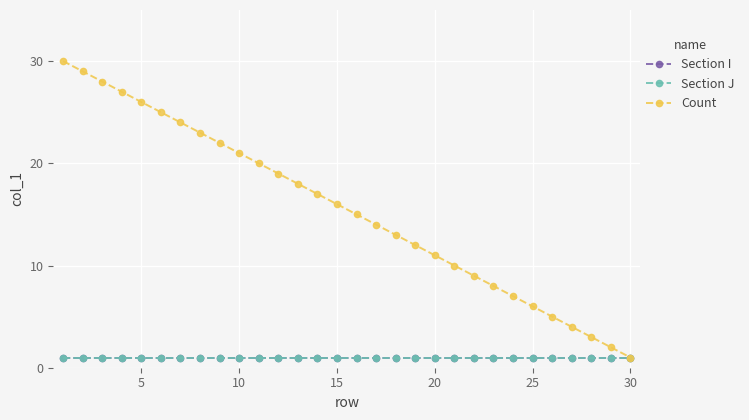

At how many categories does at least one series exceed 2?

28